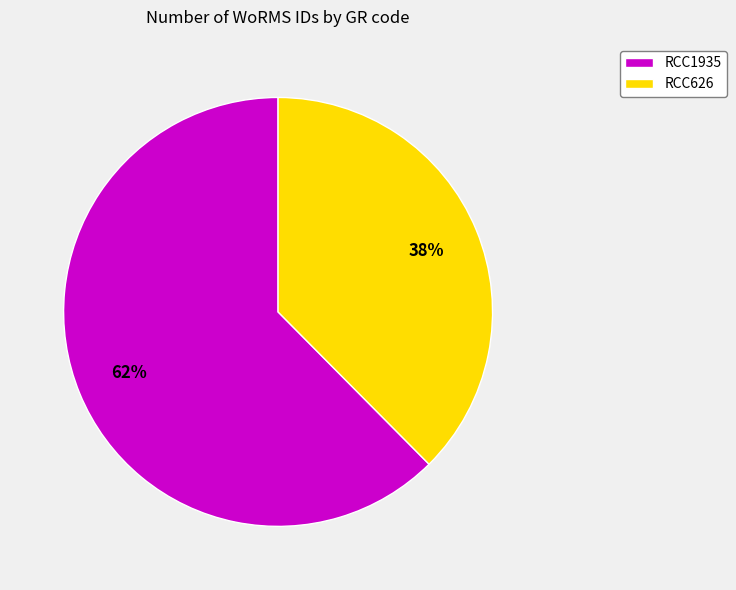

How many slices are in this pie chart?

2